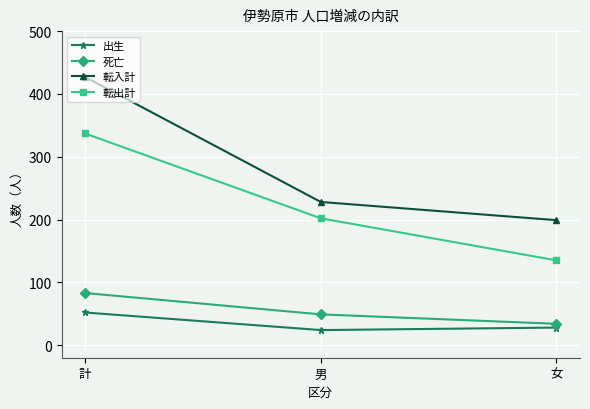

What is the average value of the 転出計 series?

225